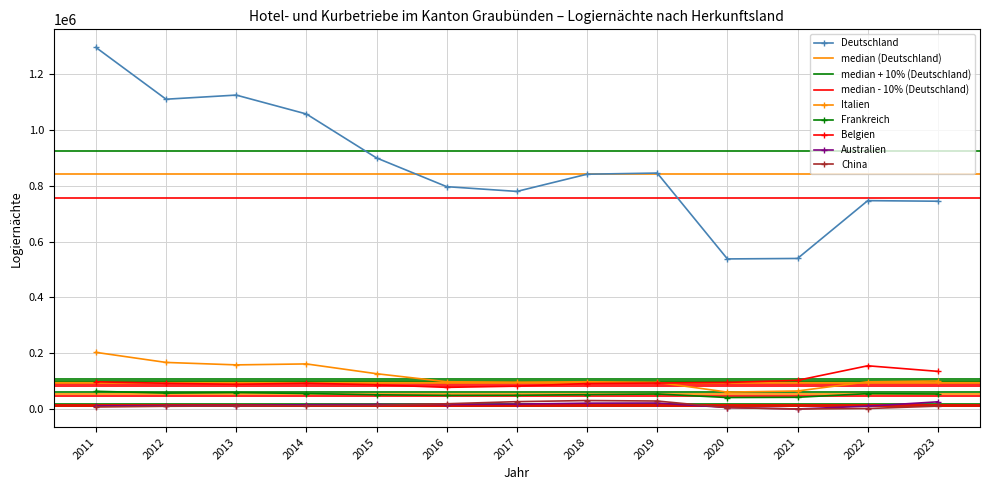

Reading left to right, what are all the values shown in this chart?

Deutschland: 1294952	1109566	1124300	1056669	899321	796535	779536	841149	845242	537915	539578	746525	744436
Italien: 203506	167432	158681	162105	127069	98313	96774	98266	96112	61208	65277	98060	100999
Frankreich: 64132	57733	59645	56210	51573	49539	49902	52142	54504	41800	42680	55750	54454
Belgien: 98109	92847	89114	93226	87357	78218	82479	92007	93764	95793	103426	155455	135484
Australien: 11736	12680	13219	16026	16966	16847	18297	21666	22148	6047	833	10913	26499
China: 8043	10541	11504	12675	13878	19529	27033	31018	29307	5538	825	2487	11090